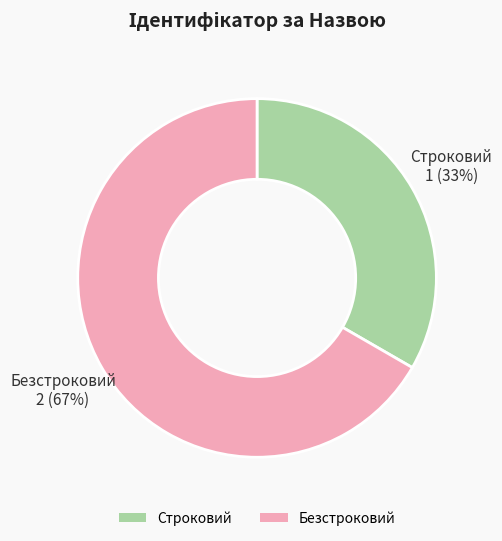

How many segments does this pie chart have?

2